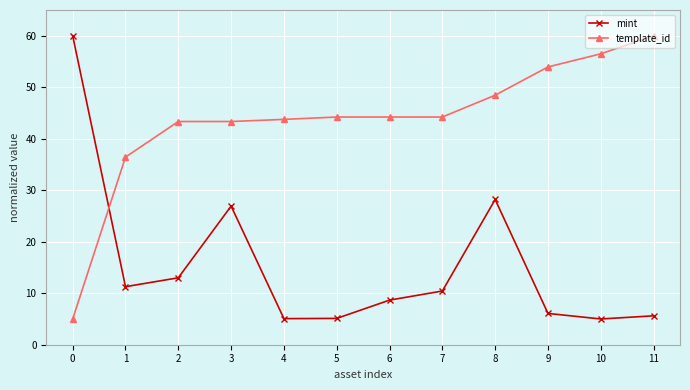

What is the minimum value for mint?

5.0